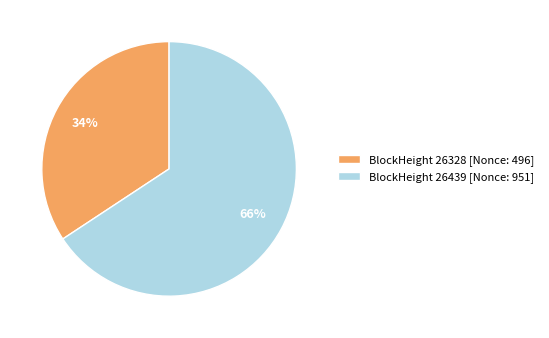

What percentage is the BlockHeight 26328 [Nonce: 496] slice, to the nearest percent?

34%